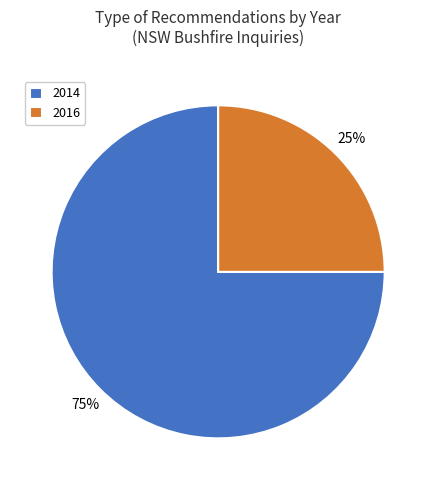

Which slice represents more than half of the pie?

2014